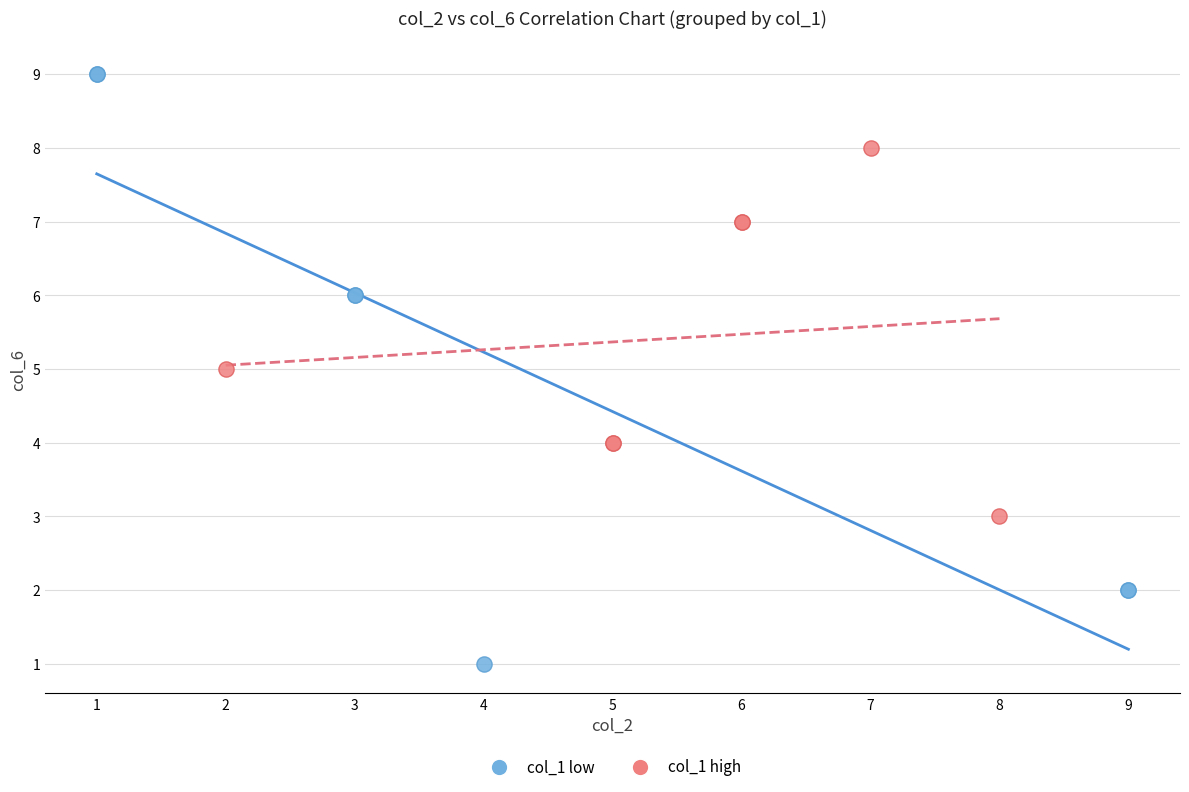

Which series reaches the maximum Y coordinate?

col_1 low